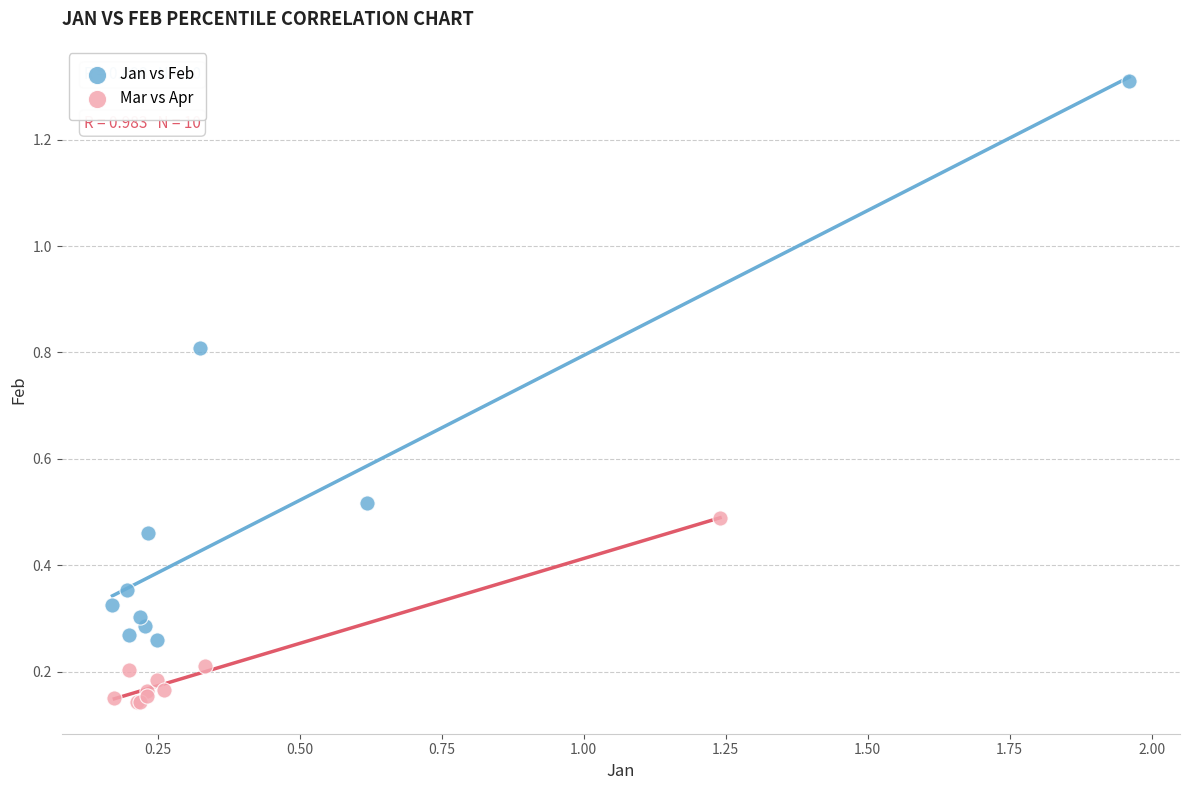

Which series has the widest spread of Y values?

Jan vs Feb